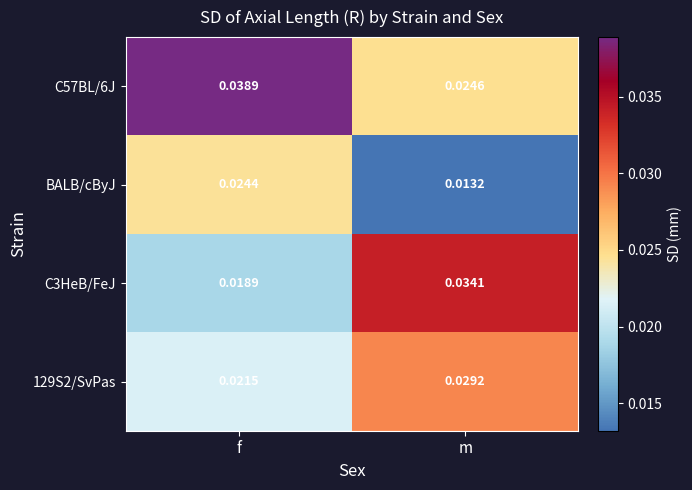

Rank the categories by 129S2/SvPas value from highest to lowest.

m, f